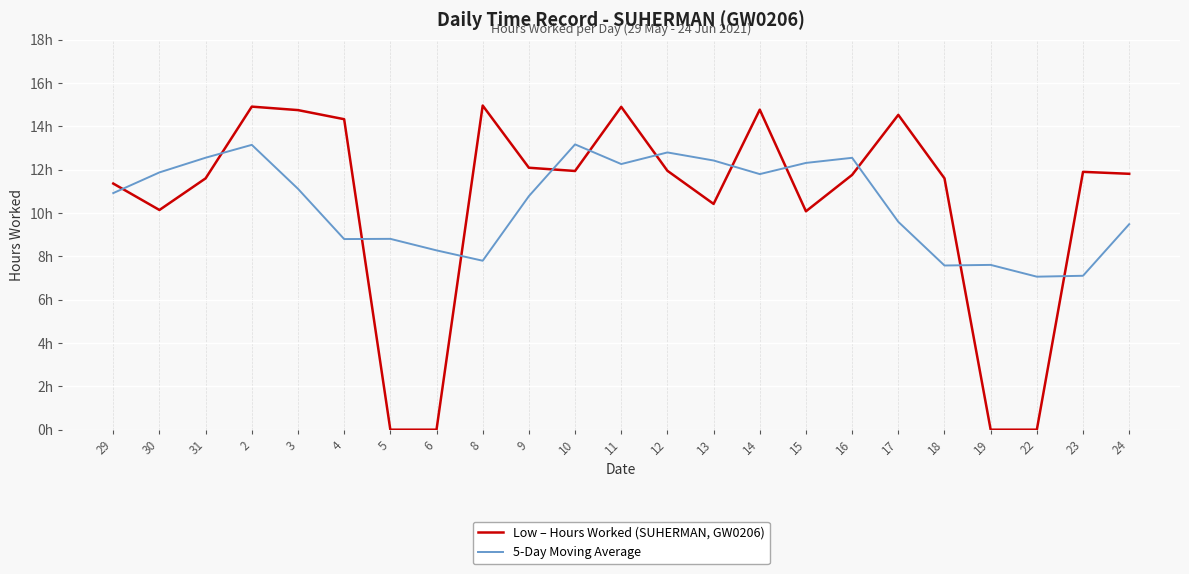

Rank the series by their maximum value, from lowest to highest.

5-Day Moving Average, Low – Hours Worked (SUHERMAN, GW0206)